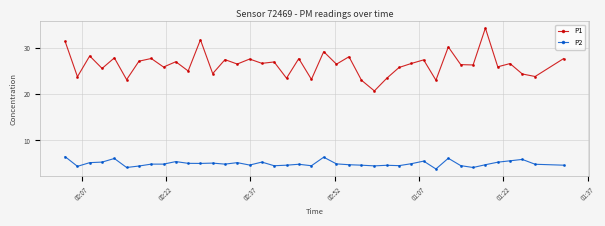

Which series has the largest total across all categories?

P1